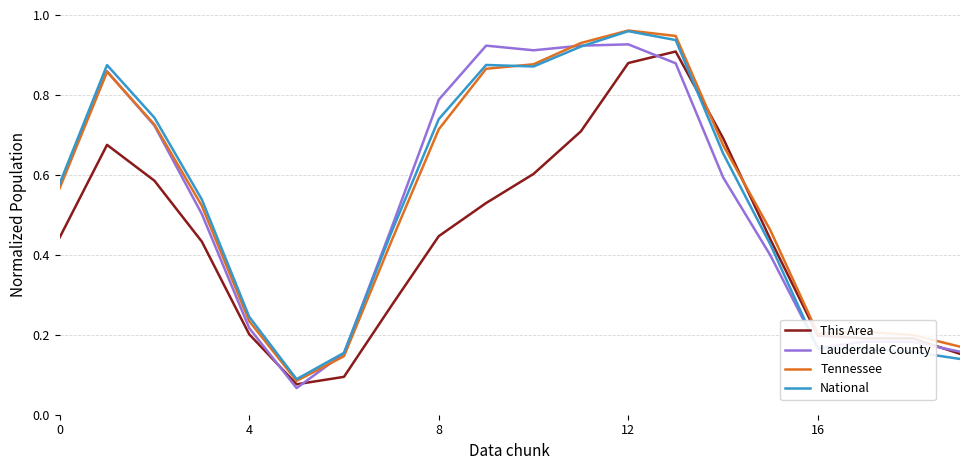

What are all the series names shown in the legend?

This Area, Lauderdale County, Tennessee, National